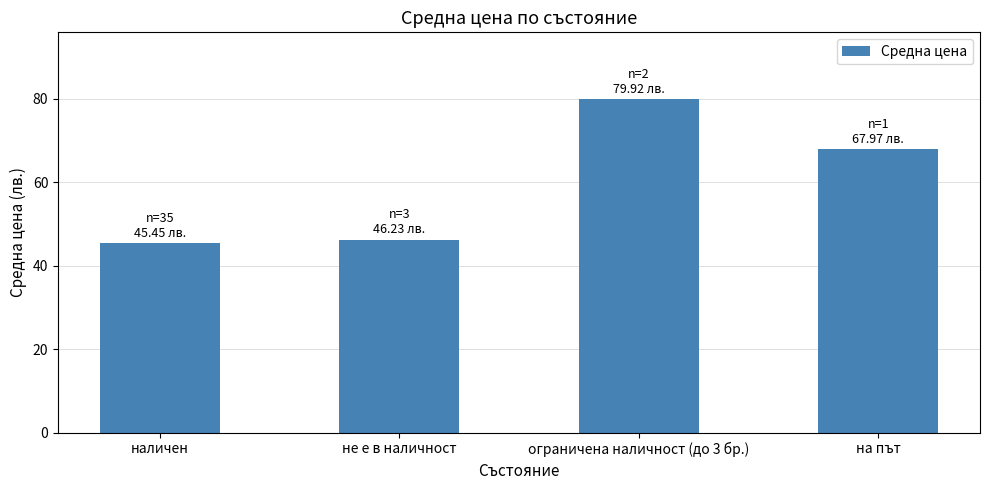

What is the maximum value shown in the chart?

79.9